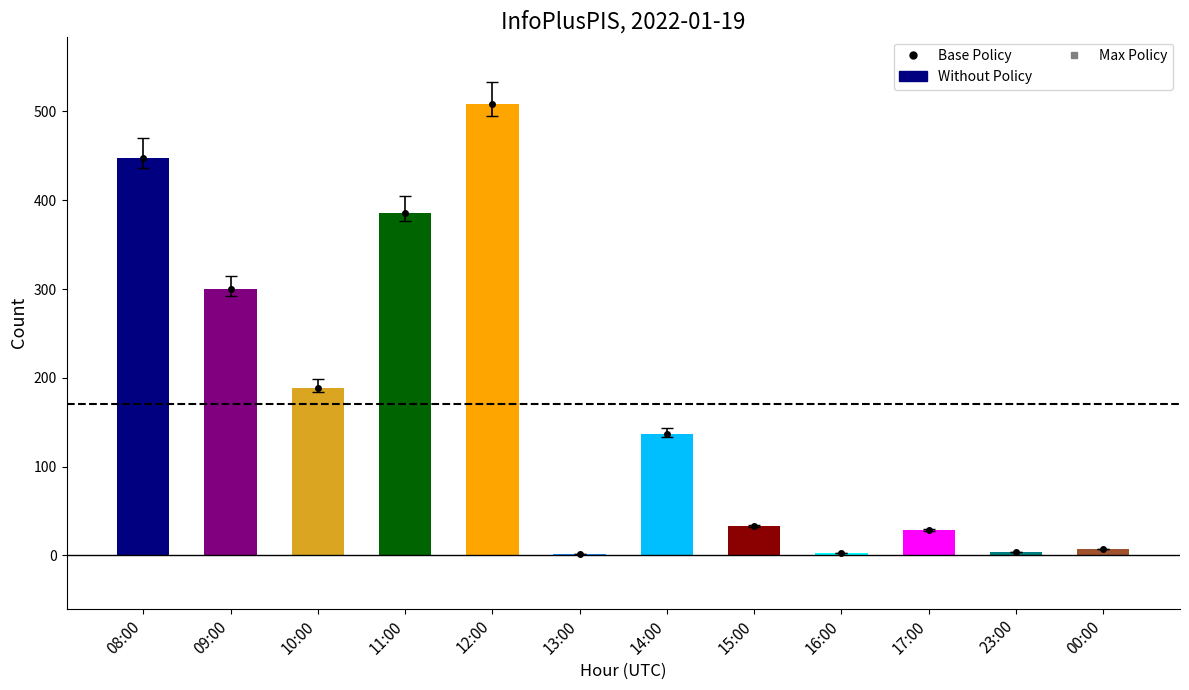

True or false: the data shows 33 at 15:00.

True